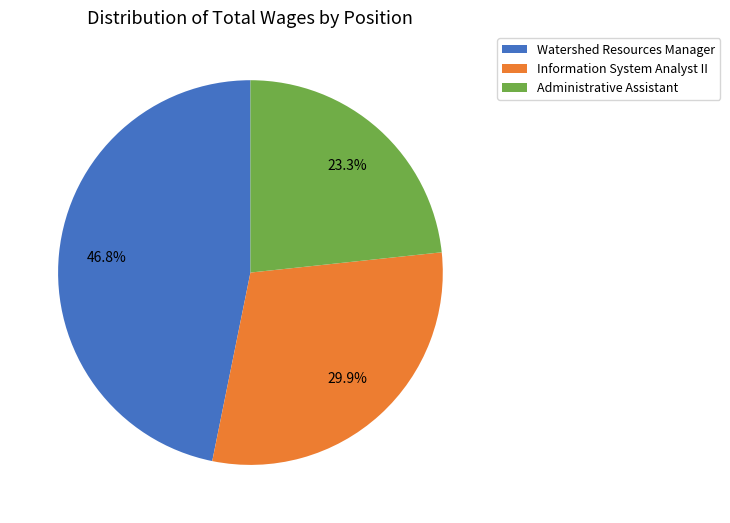

Which category has the biggest portion of the pie?

Watershed Resources Manager